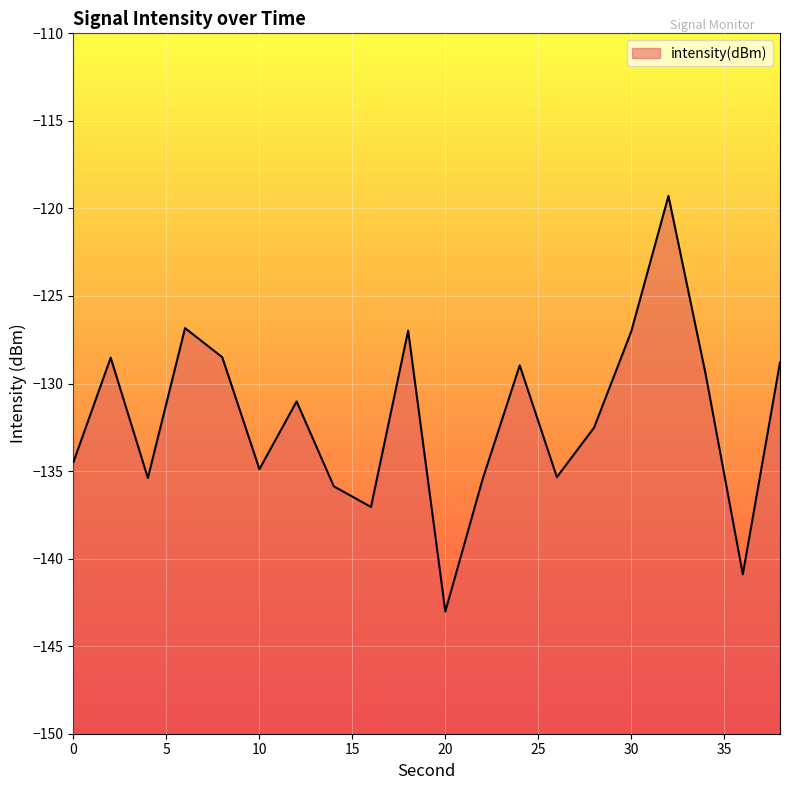

True or false: the data shows -135.5 at 22.

True